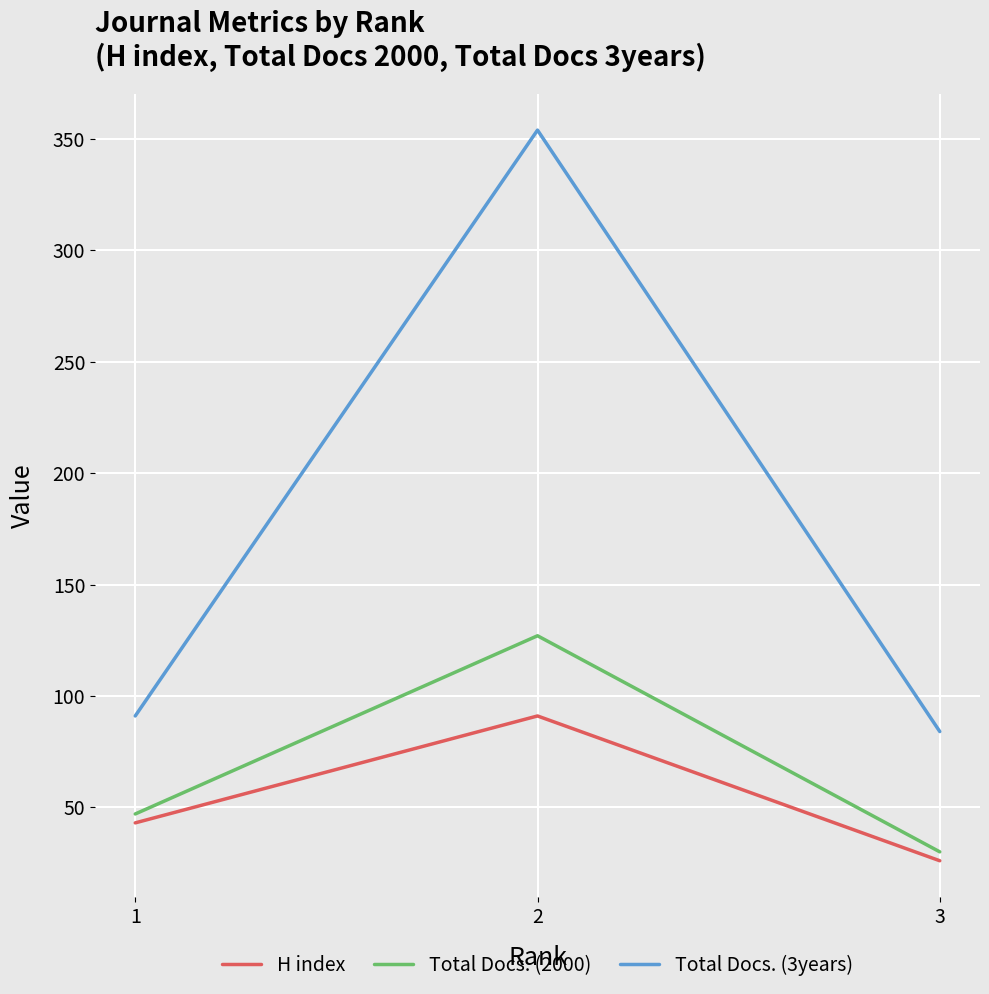

Reading left to right, transcribe all the data shown in this chart.

H index: 43	91	26
Total Docs. (2000): 47	127	30
Total Docs. (3years): 91	354	84